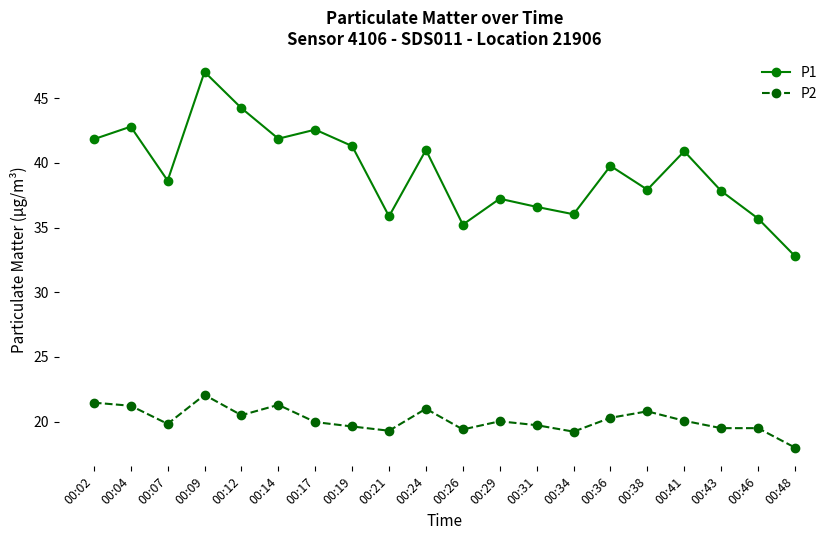

Does the chart display data point markers on the line(s)?

Yes